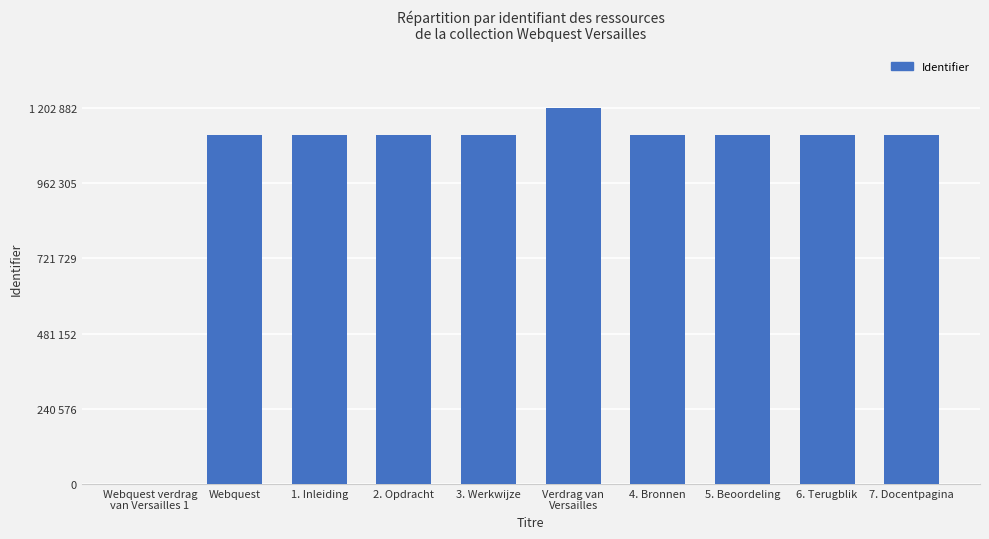

List the labels in order of value, largest first.

Verdrag van
Versailles, 7. Docentpagina, 6. Terugblik, 5. Beoordeling, 4. Bronnen, 3. Werkwijze, 2. Opdracht, 1. Inleiding, Webquest, Webquest verdrag
van Versailles 1